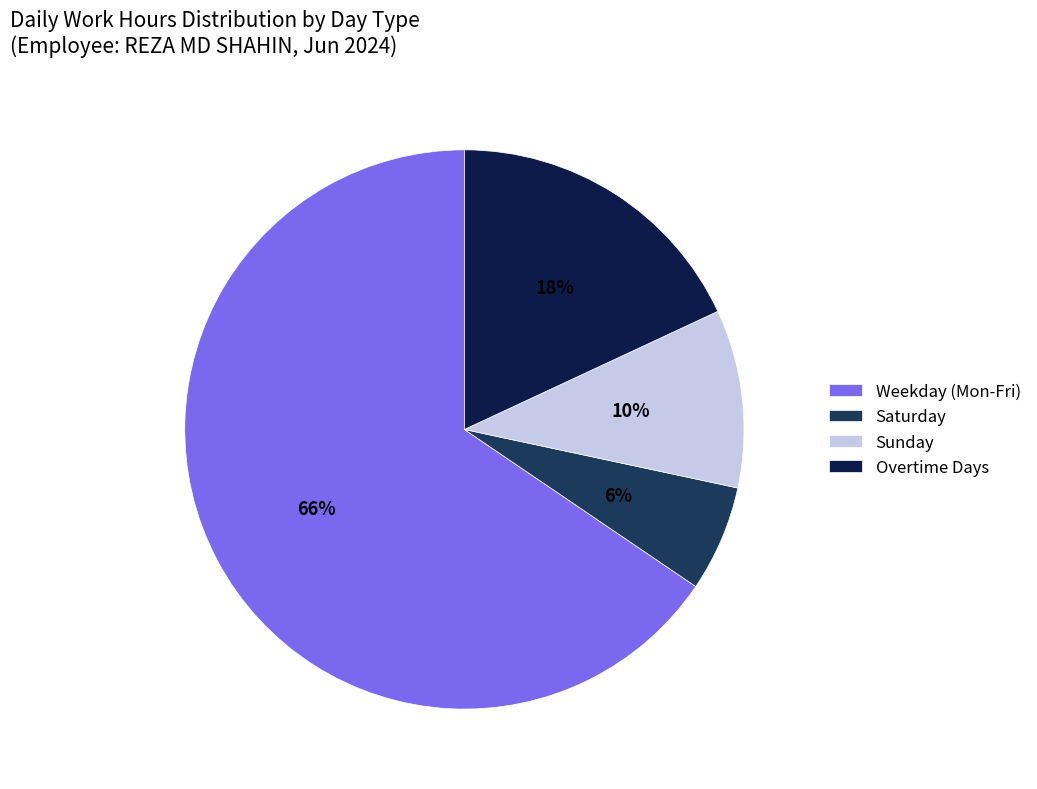

Which category has the smallest portion of the pie?

Saturday